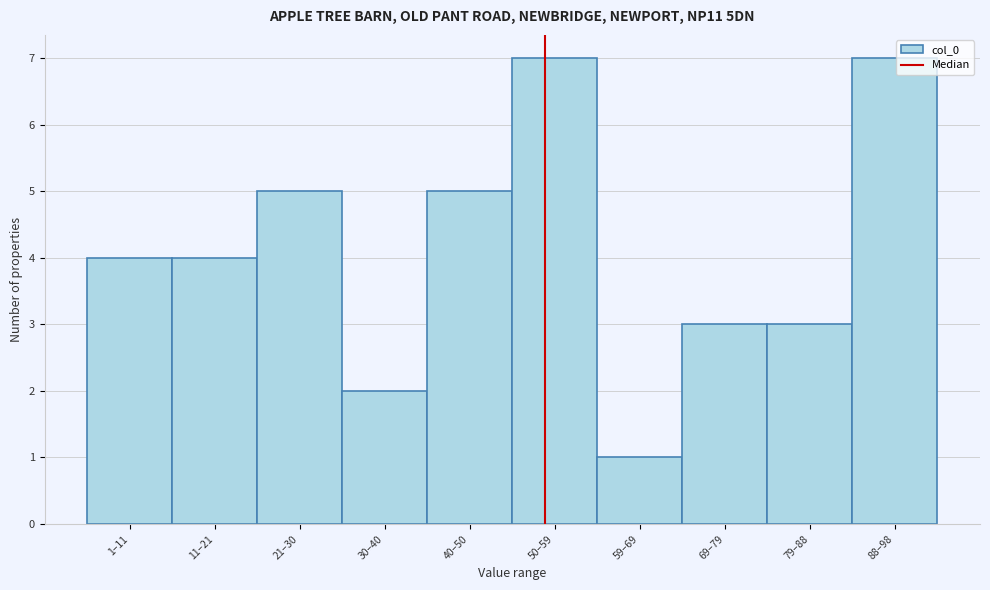

Reading right to left, transcribe all the data shown in this chart.

7	3	3	1	7	5	2	5	4	4